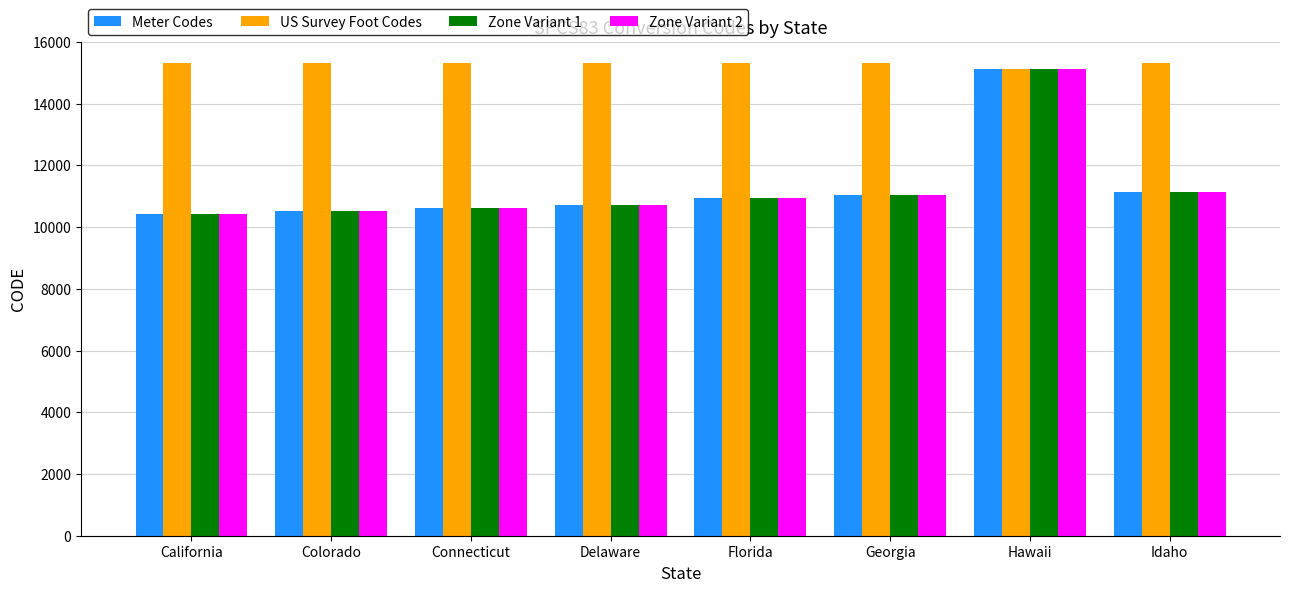

Which series changed the most between Delaware and Hawaii?

Zone Variant 2